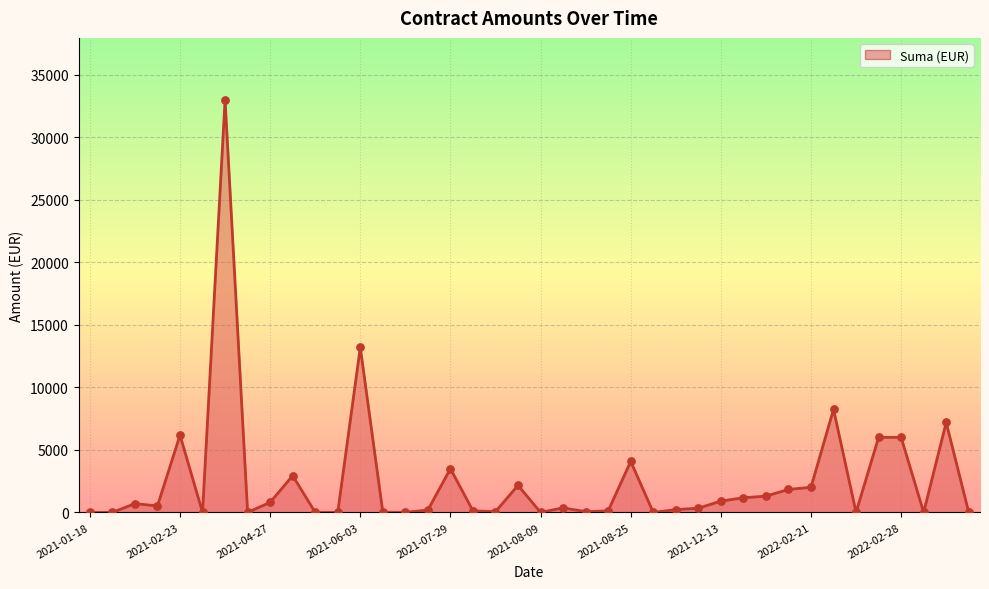

What is the maximum value shown in the chart?

33000.0